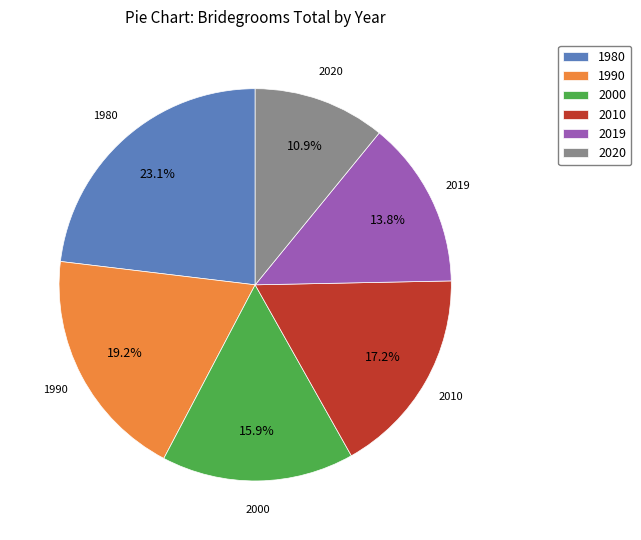

Count the number of slices in the pie.

6